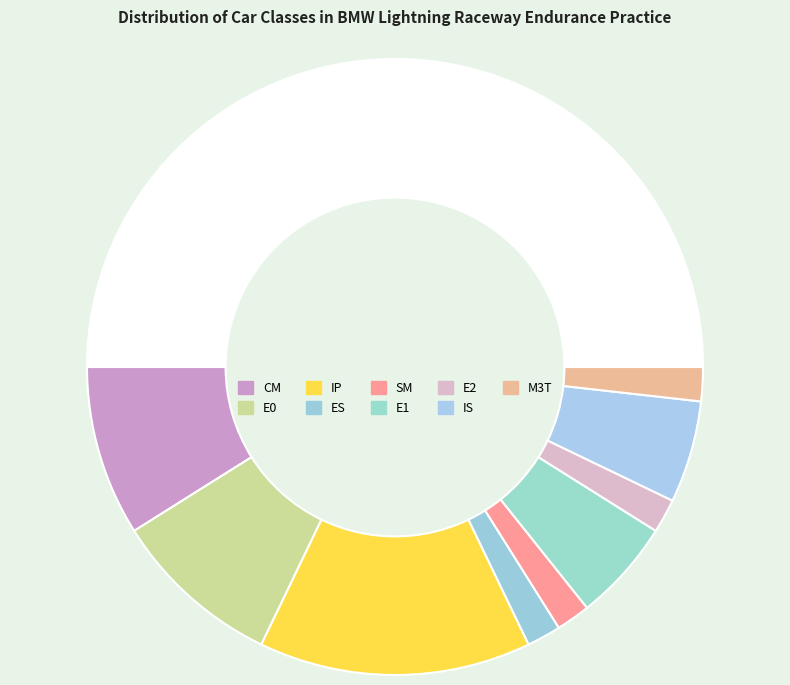

Rank the categories by value from highest to lowest.

IP, CM, E0, E1, IS, ES, SM, E2, M3T